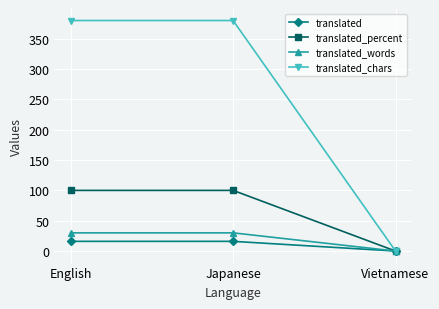

Which series has the widest spread of values?

translated_chars